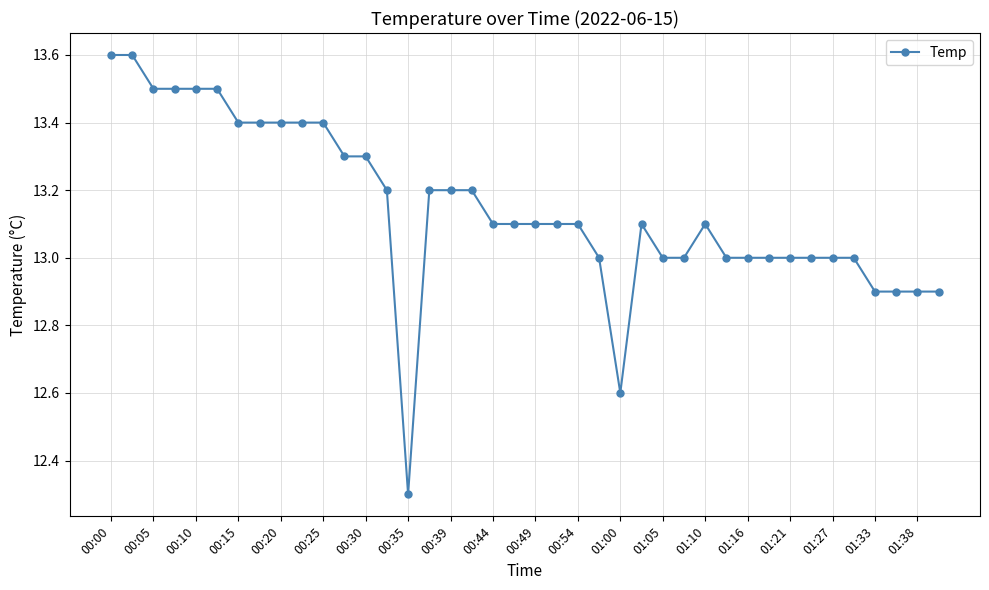

True or false: the data has more than 0 interior local peaks.

True